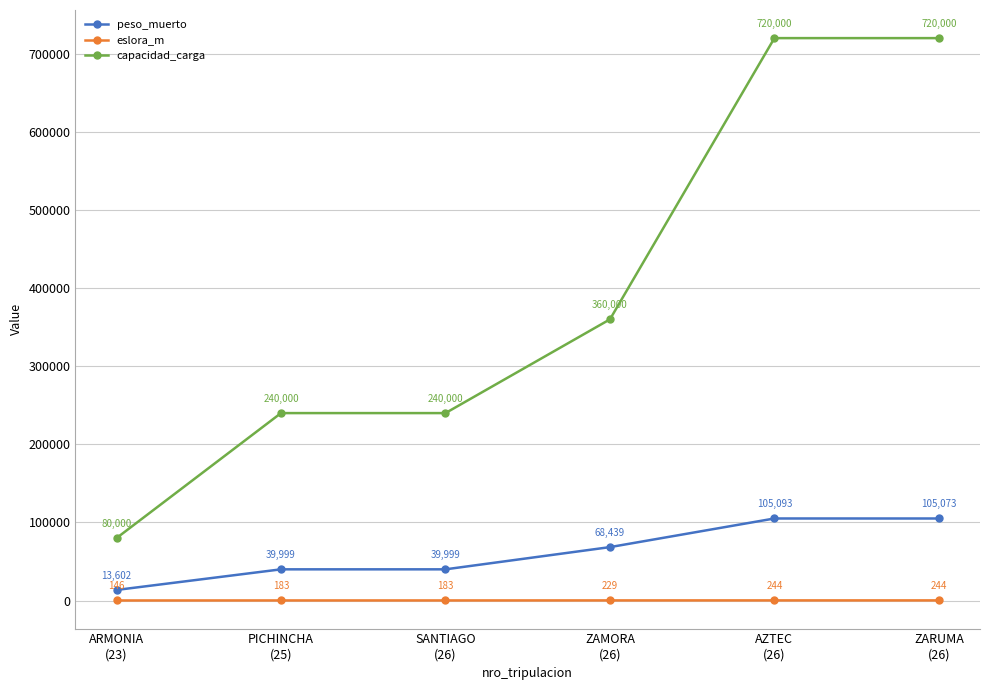

List the series in order of their overall mean, lowest first.

eslora_m, peso_muerto, capacidad_carga